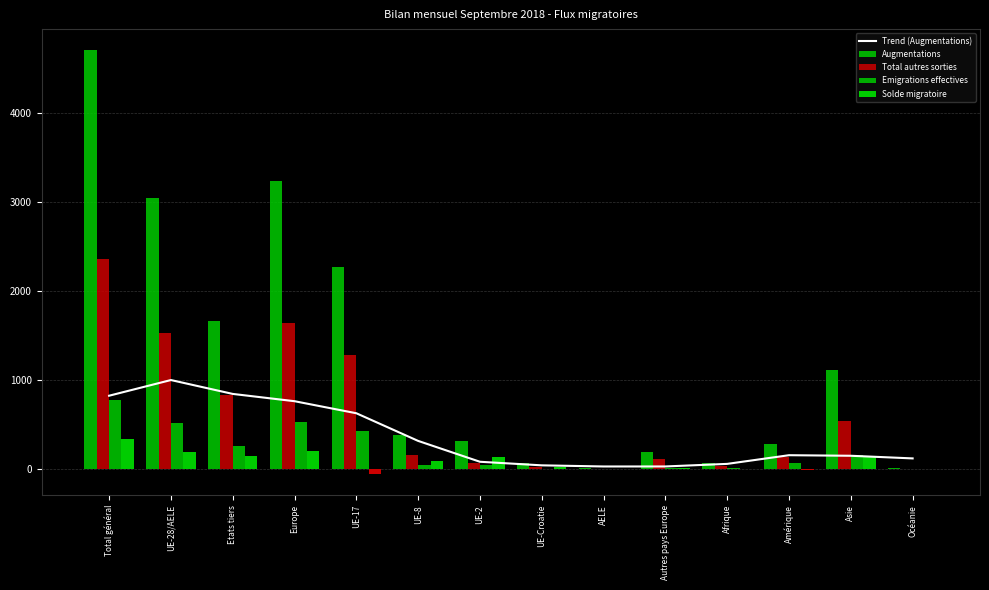

What is the difference between the maximum and minimum values in the Augmentations series?

4700.0